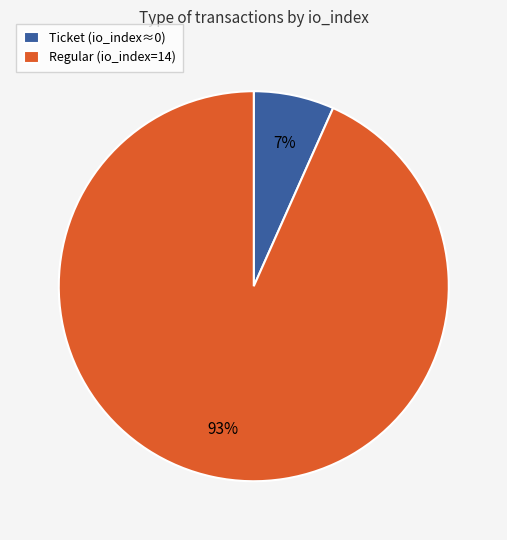

What is the smallest slice in the pie chart?

Ticket (io_index≈0)